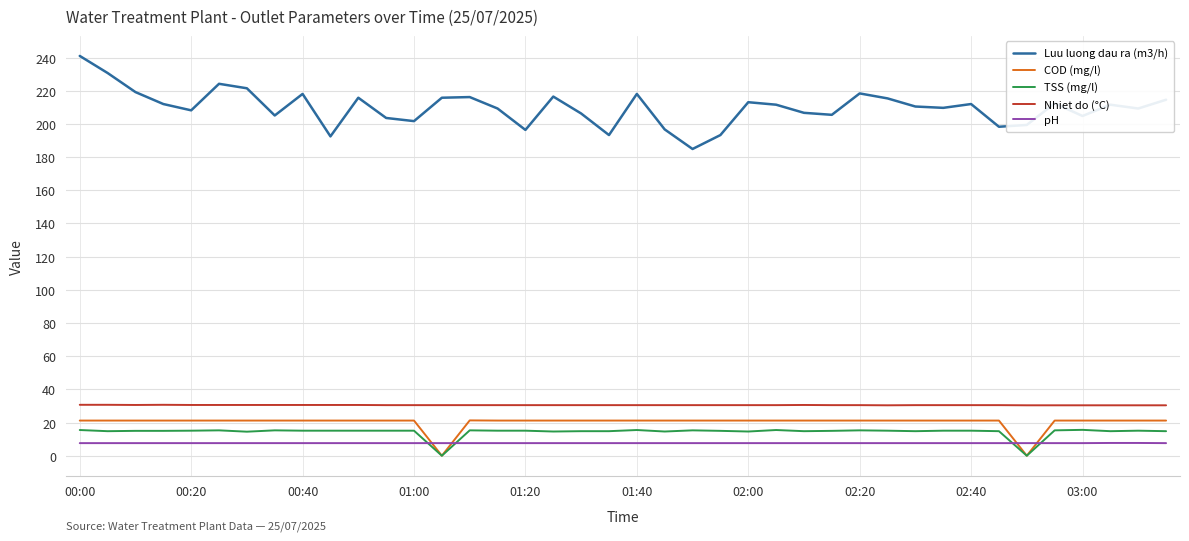

How many intersections are there between TSS (mg/l) and pH?

4